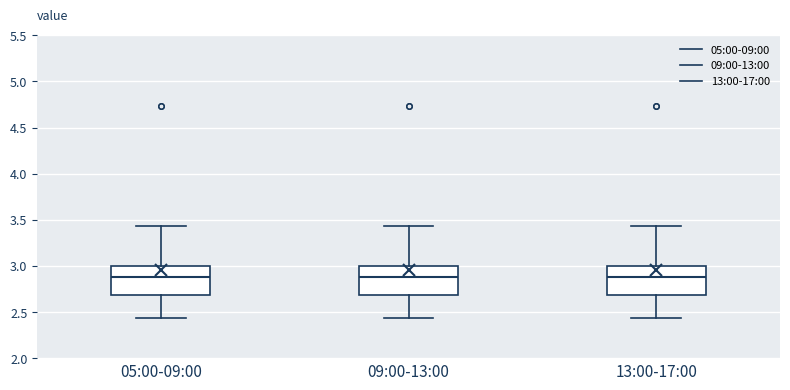

Reading left to right, transcribe this box plot: for each box, give where its median line is, the range the box spans, and where its two whiskers end, as read against the y-axis. The values are not printed on the chart, so give them approximately, as read against the axis.

05:00-09:00: median 2.90, box 2.70 to 3.00, whiskers 2.45 to 3.45
09:00-13:00: median 2.90, box 2.70 to 3.00, whiskers 2.45 to 3.45
13:00-17:00: median 2.90, box 2.70 to 3.00, whiskers 2.45 to 3.45